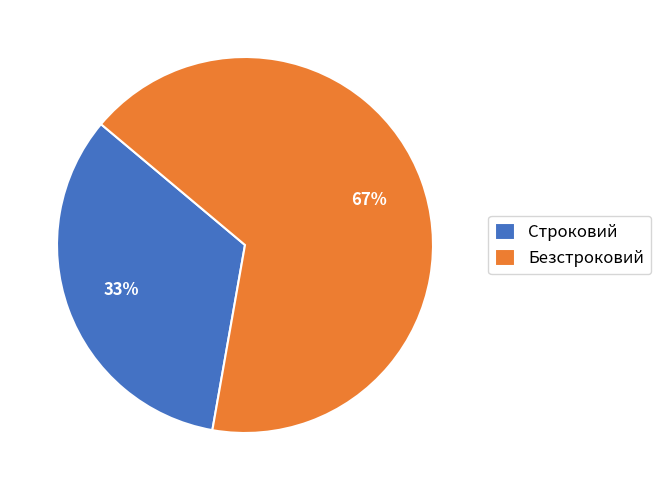

Does Безстроковий represent more than half of the total?

Yes